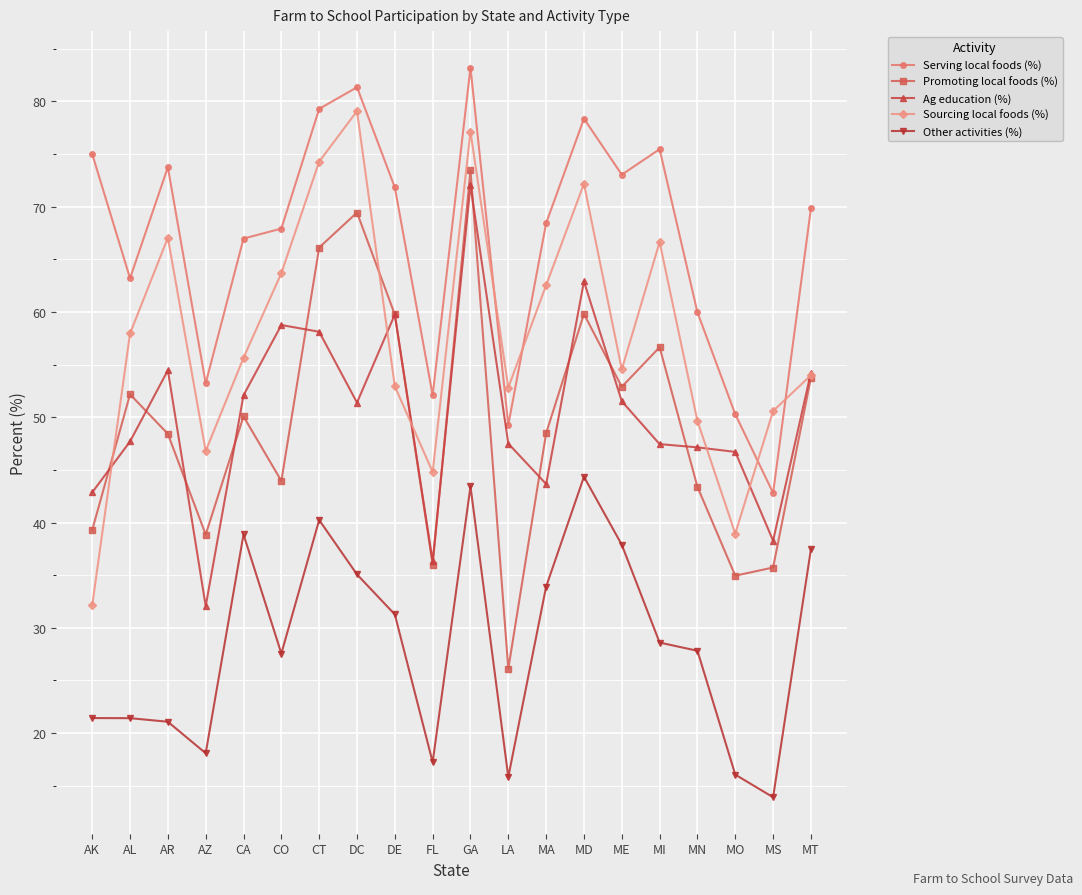

Which series has the largest total across all categories?

Serving local foods (%)